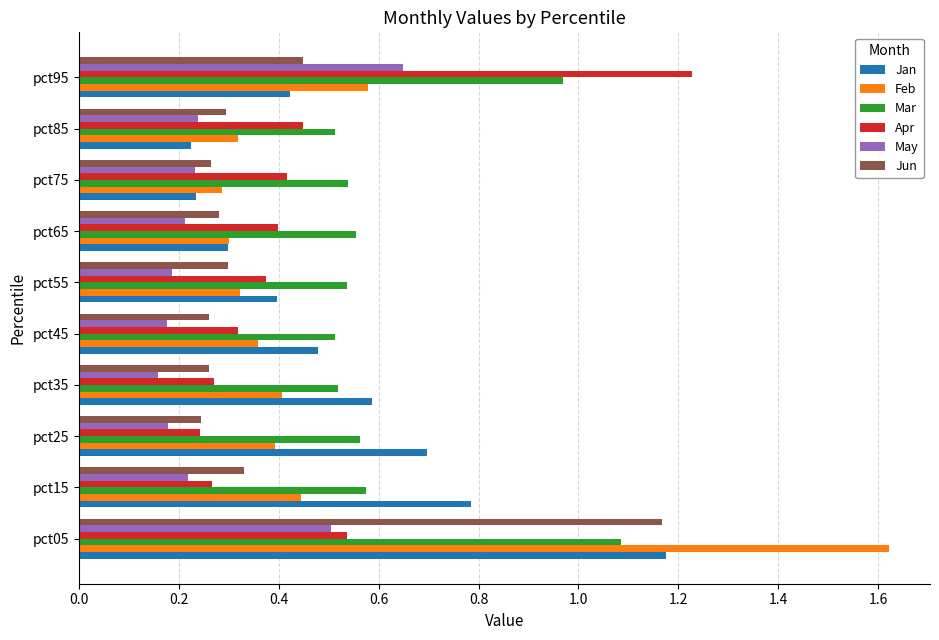

At which category is the sum across all series the highest?

pct05